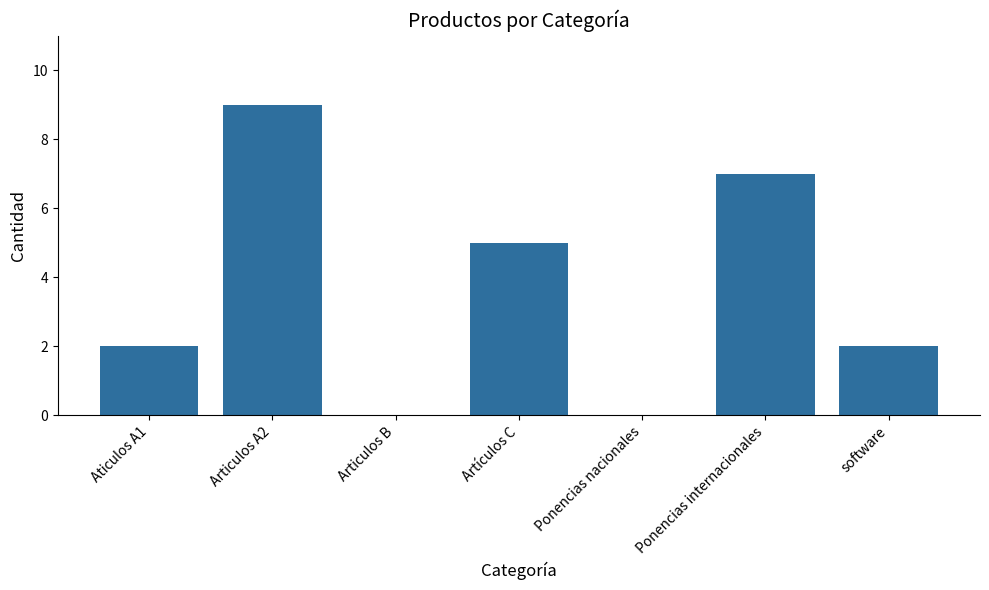

Where is the data nearest to the value 4?

Artículos C